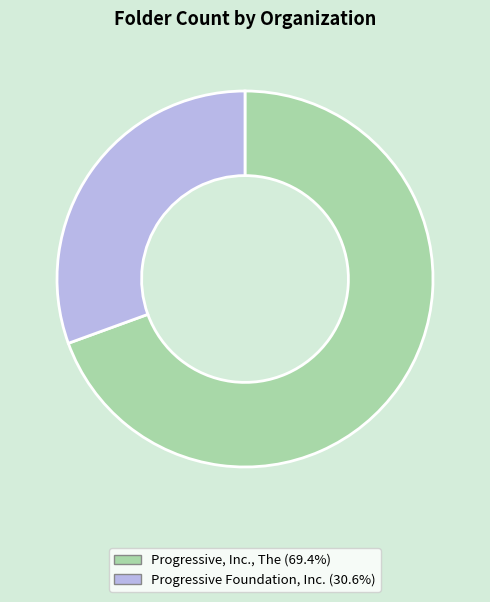

True or false: Progressive Foundation, Inc. accounts for 42% of the total.

False